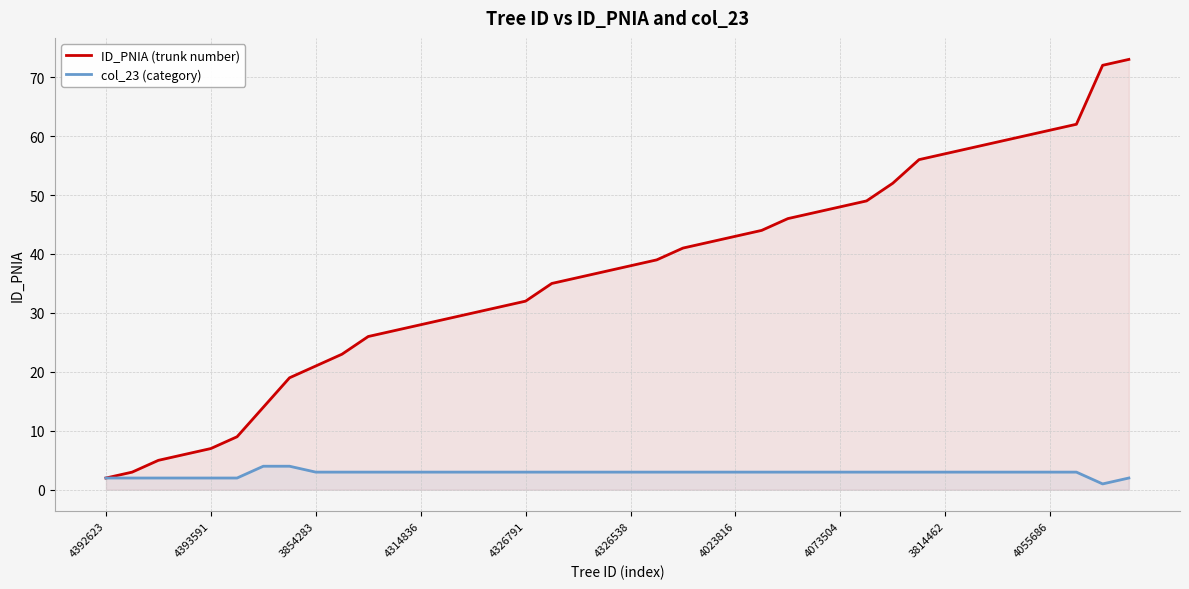

Where does the ID_PNIA (trunk number) series first go above 38?

21